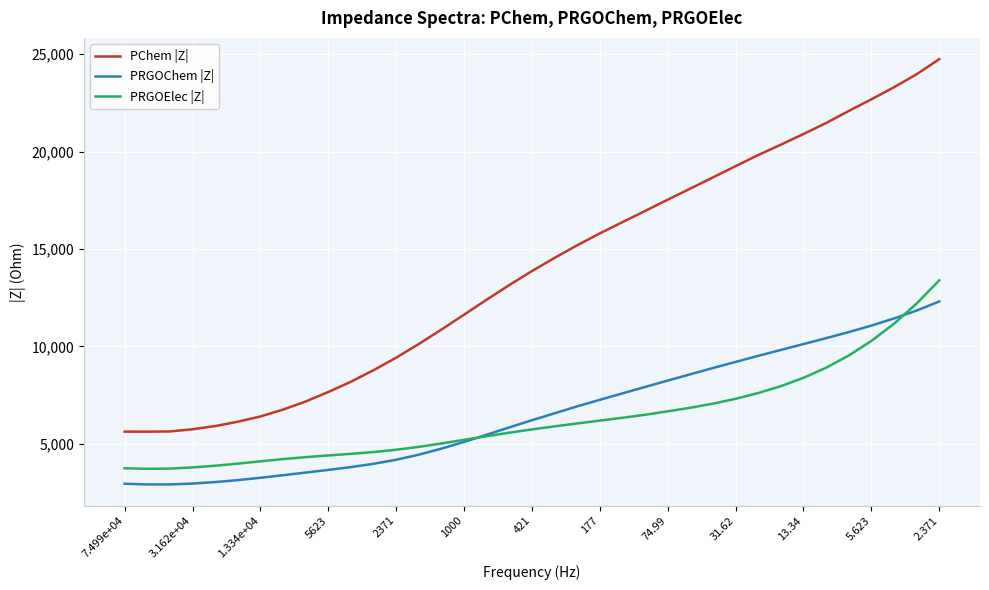

Which series has the largest total across all categories?

PChem |Z|